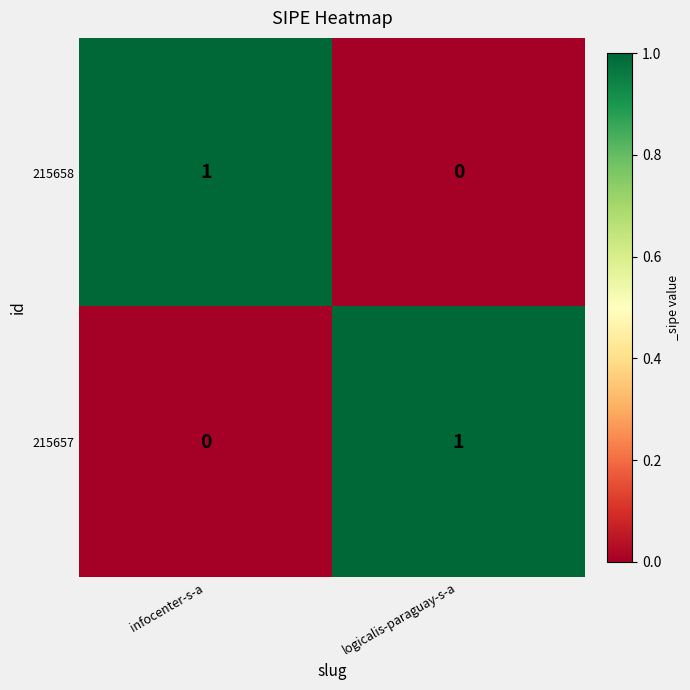

The 215658 series shows 1 at infocenter-s-a. True or false?

True